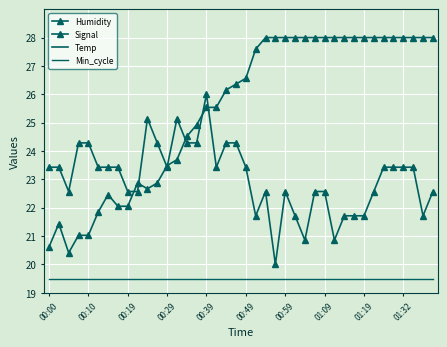

What are all the series names shown in the legend?

Humidity, Signal, Temp, Min_cycle